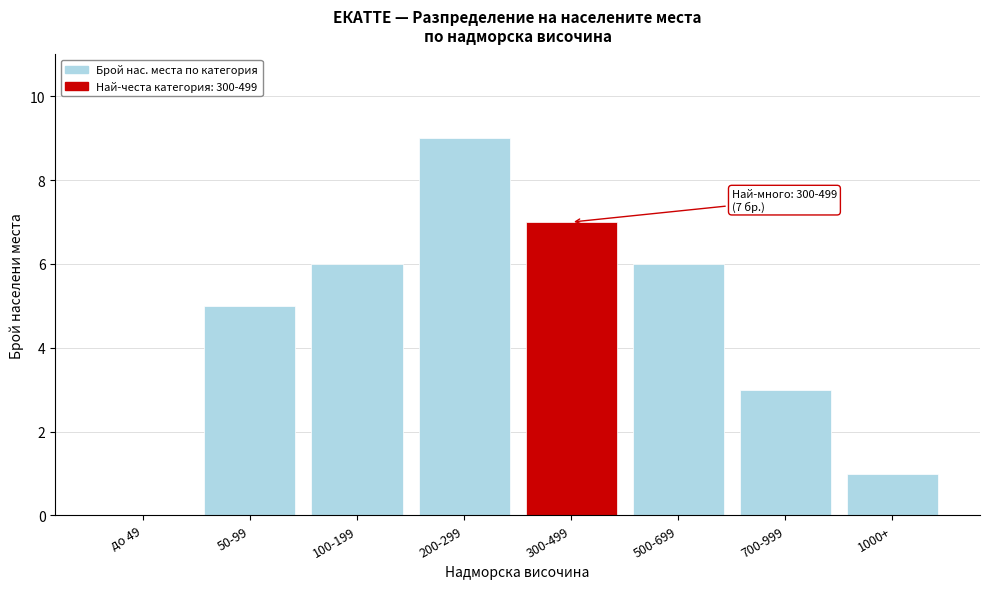

Reading left to right, list all the values displayed in this chart.

до 49=0	50-99=5	100-199=6	200-299=9	300-499=7	500-699=6	700-999=3	1000+=1